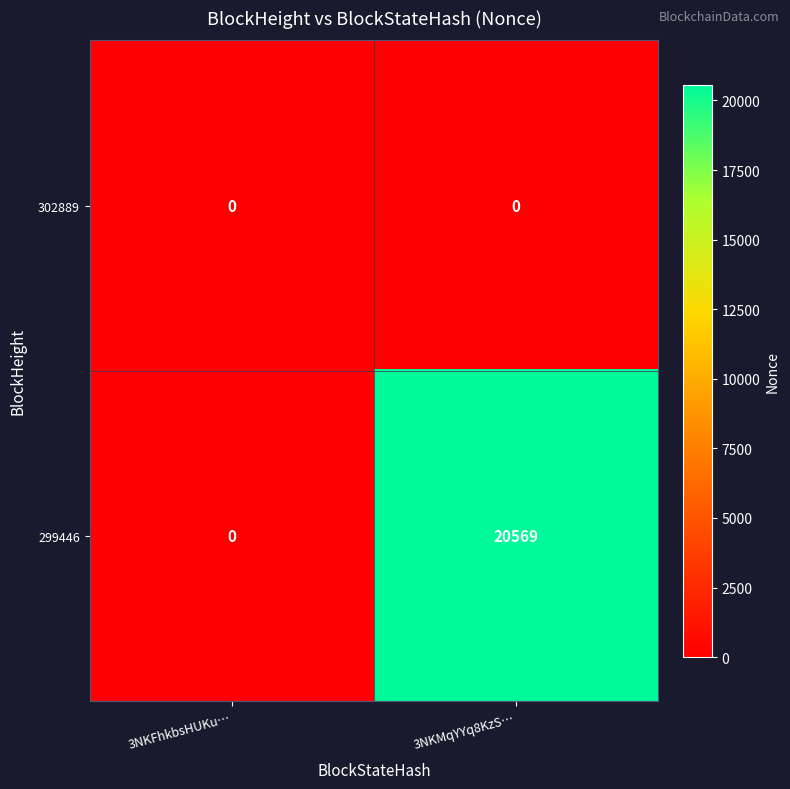

How many distinct data groups are displayed?

2